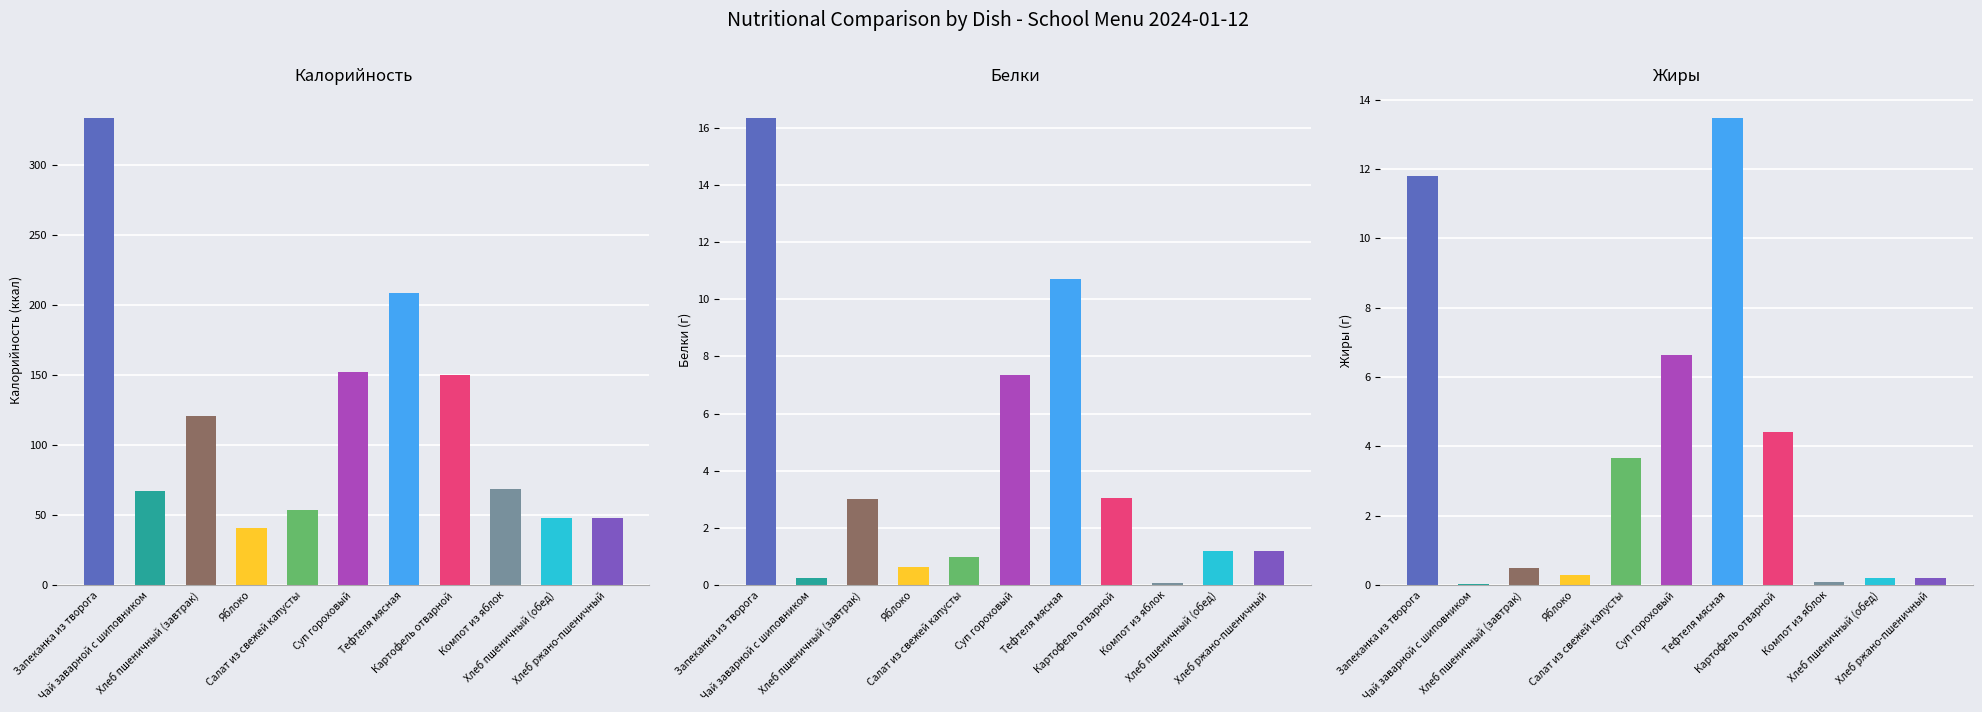

What are all the series names shown in the legend?

Калорийность, Белки, Жиры